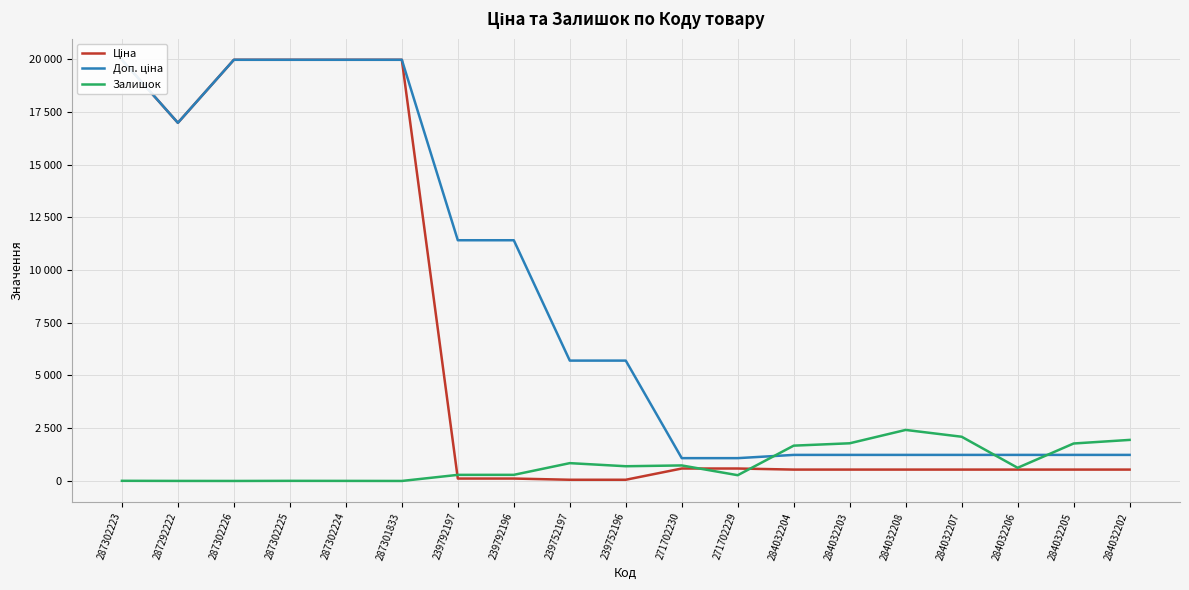

Reading left to right, what are all the values shown in this chart?

Ціна: 19964.2	16976.3	19964.2	19964.2	19964.2	19964.2	114.1	114.1	57.0	57.0	589.9	589.9	539.0	539.0	539.0	539.0	539.0	539.0	539.0
Доп. ціна: 19964.2	16976.3	19964.2	19964.2	19964.2	19964.2	11410.0	11410.0	5705.0	5705.0	1081.7	1081.7	1235.4	1235.4	1235.4	1235.4	1235.4	1235.4	1235.4
Залишок: 7.0	2.0	0.0	5.0	3.0	0.0	289.0	290.0	845.0	698.0	736.0	273.0	1674.0	1786.0	2419.0	2096.0	624.0	1776.0	1946.0